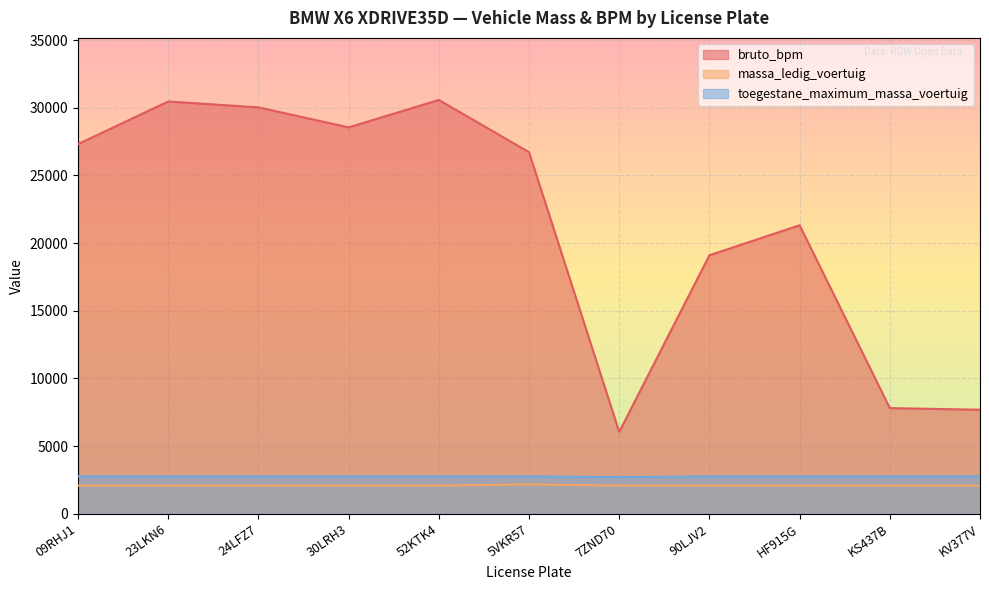

True or false: bruto_bpm and massa_ledig_voertuig intersect in this chart.

False